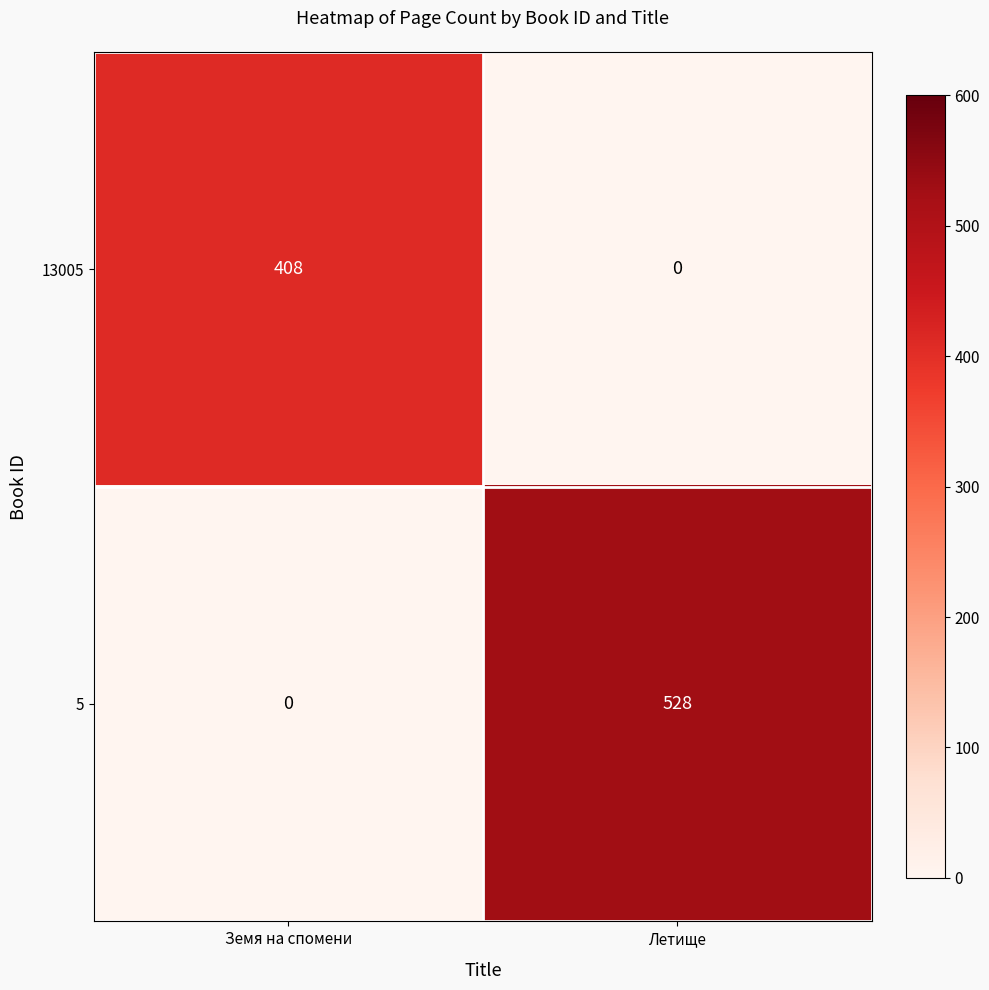

What value does the 13005 series have at Земя на спомени, to the nearest 5?

410